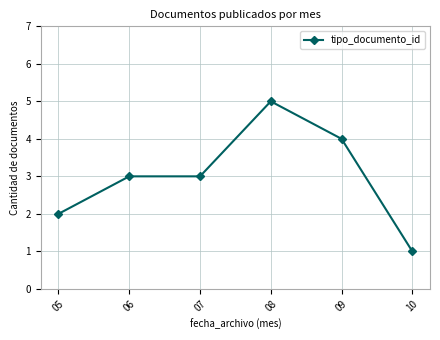

Read the value at 07.

3